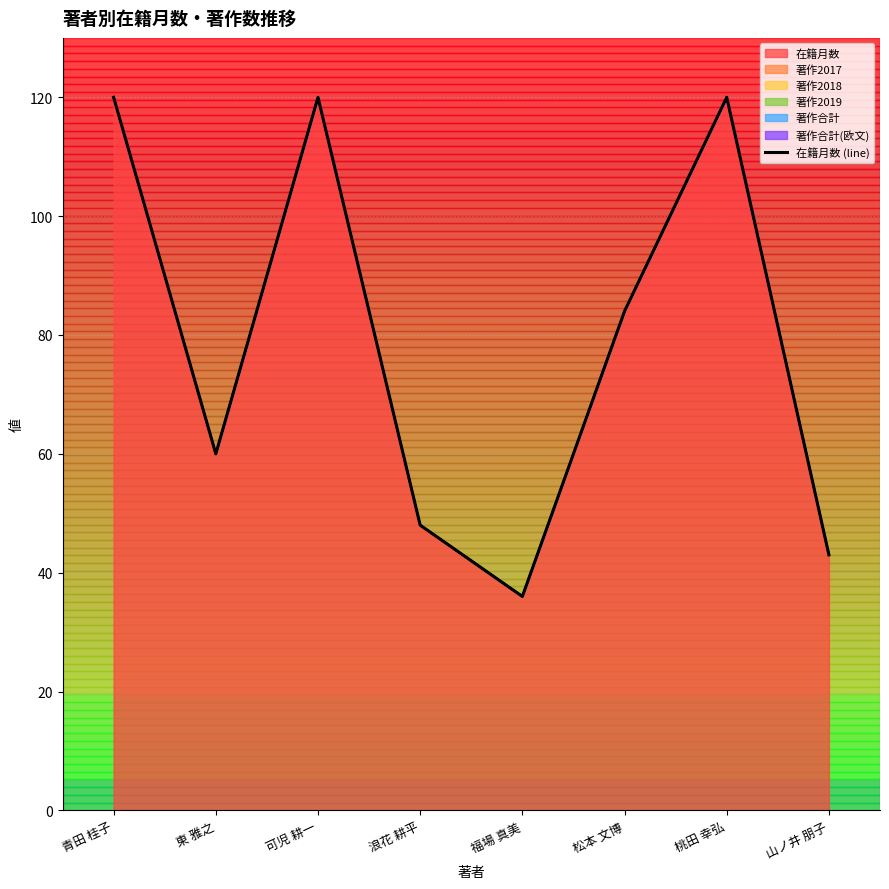

What is the change in value from 桃田 幸弘 to 山ノ井 朋子?

-77